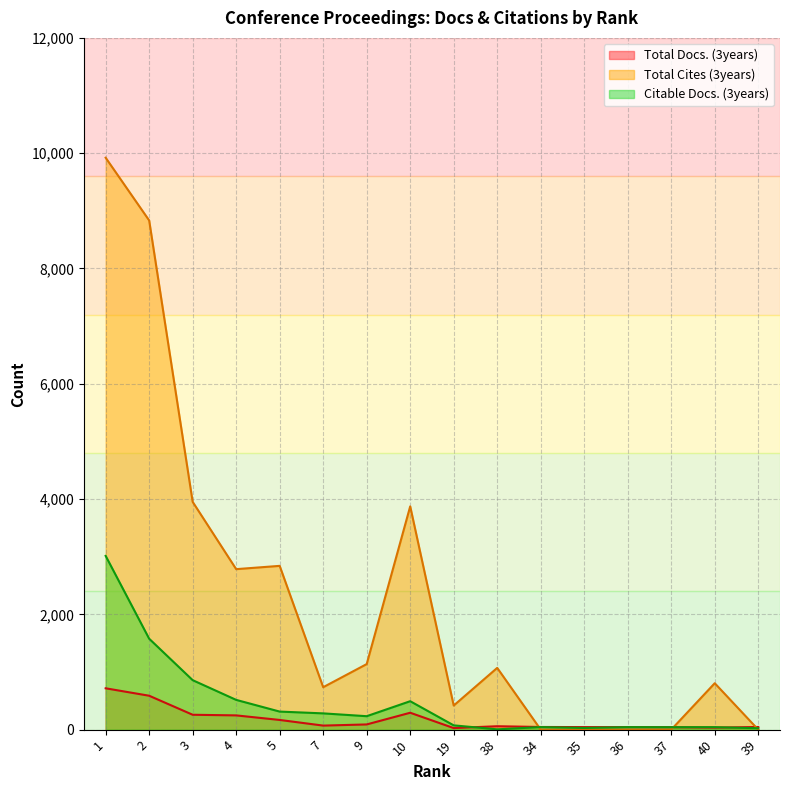

True or false: Citable Docs. (3years) and Total Docs. (3years) intersect in this chart.

True